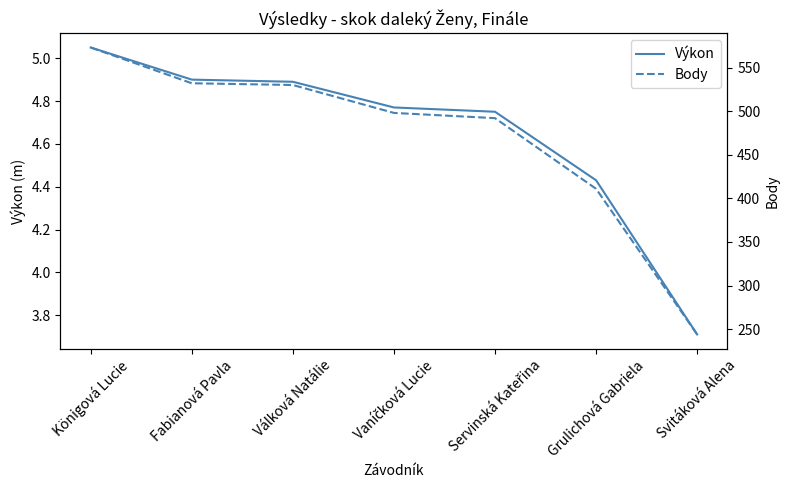

True or false: Body has more than 1 interior local peaks.

False